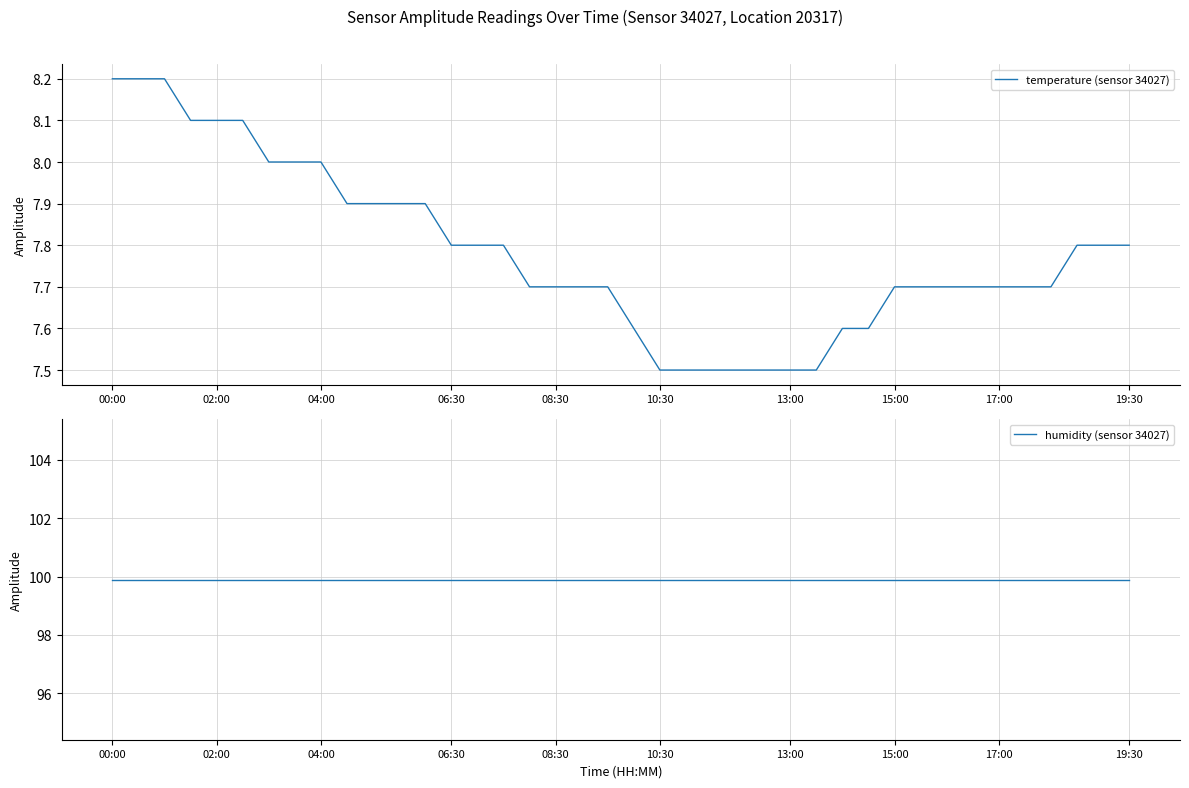

Reading left to right, extract all data points from this chart.

temperature (sensor 34027): 8.2	8.2	8.2	8.1	8.1	8.1	8.0	8.0	8.0	7.9	7.9	7.9	7.9	7.8	7.8	7.8	7.7	7.7	7.7	7.7	7.6	7.5	7.5	7.5	7.5	7.5	7.5	7.5	7.6	7.6	7.7	7.7	7.7	7.7	7.7	7.7	7.7	7.8	7.8	7.8
humidity (sensor 34027): 99.9	99.9	99.9	99.9	99.9	99.9	99.9	99.9	99.9	99.9	99.9	99.9	99.9	99.9	99.9	99.9	99.9	99.9	99.9	99.9	99.9	99.9	99.9	99.9	99.9	99.9	99.9	99.9	99.9	99.9	99.9	99.9	99.9	99.9	99.9	99.9	99.9	99.9	99.9	99.9